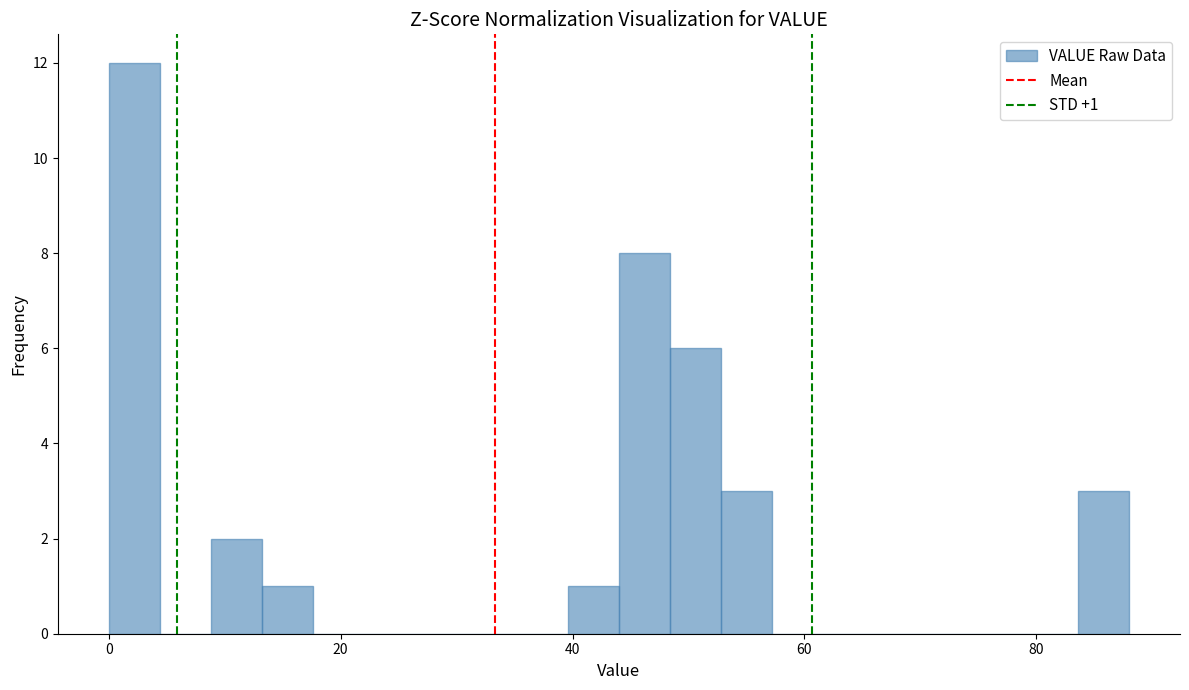

Around what value on the x-axis is the tallest bar? Give the approximate position of its centre, as read against the axis.

2